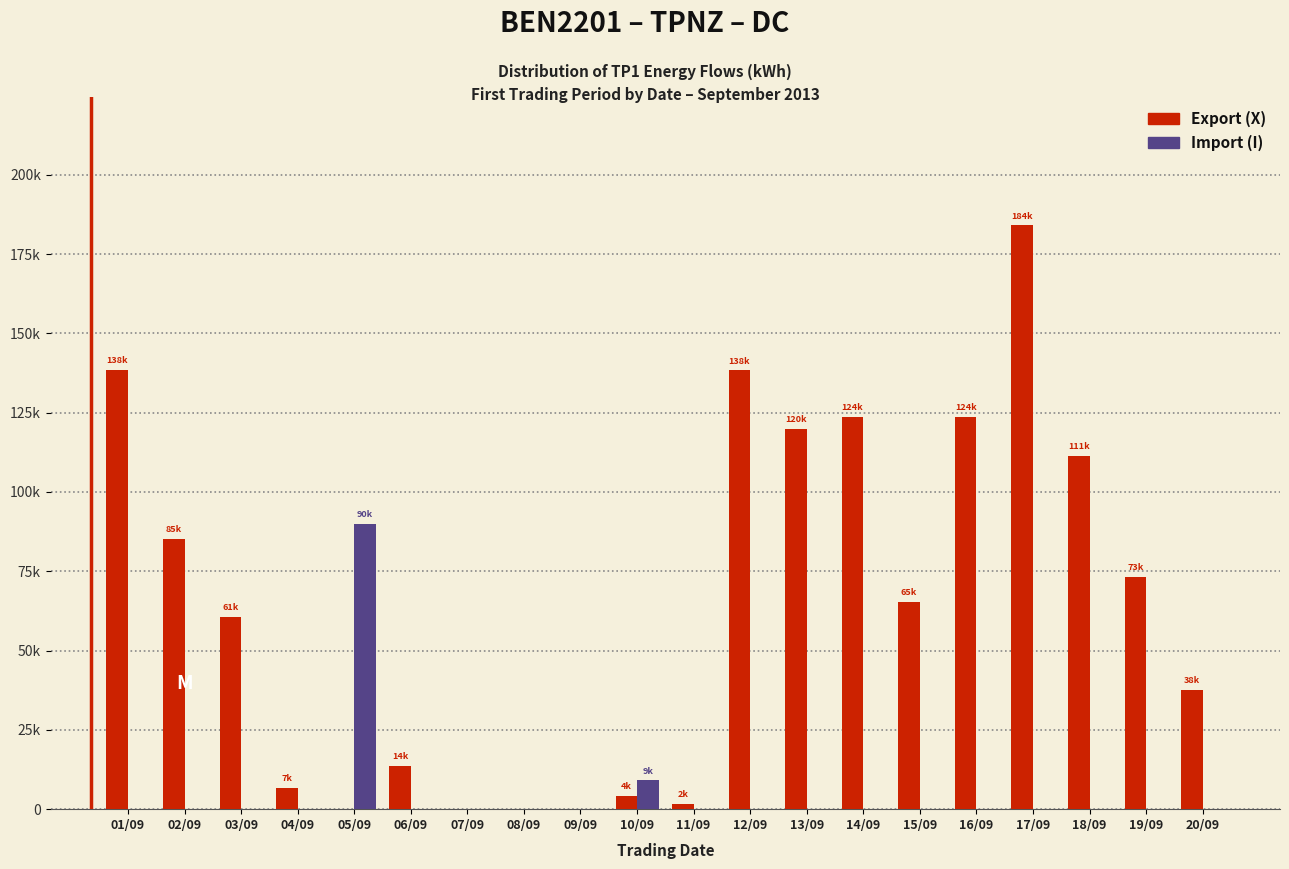

What are all the series names shown in the legend?

Export (X), Import (I)